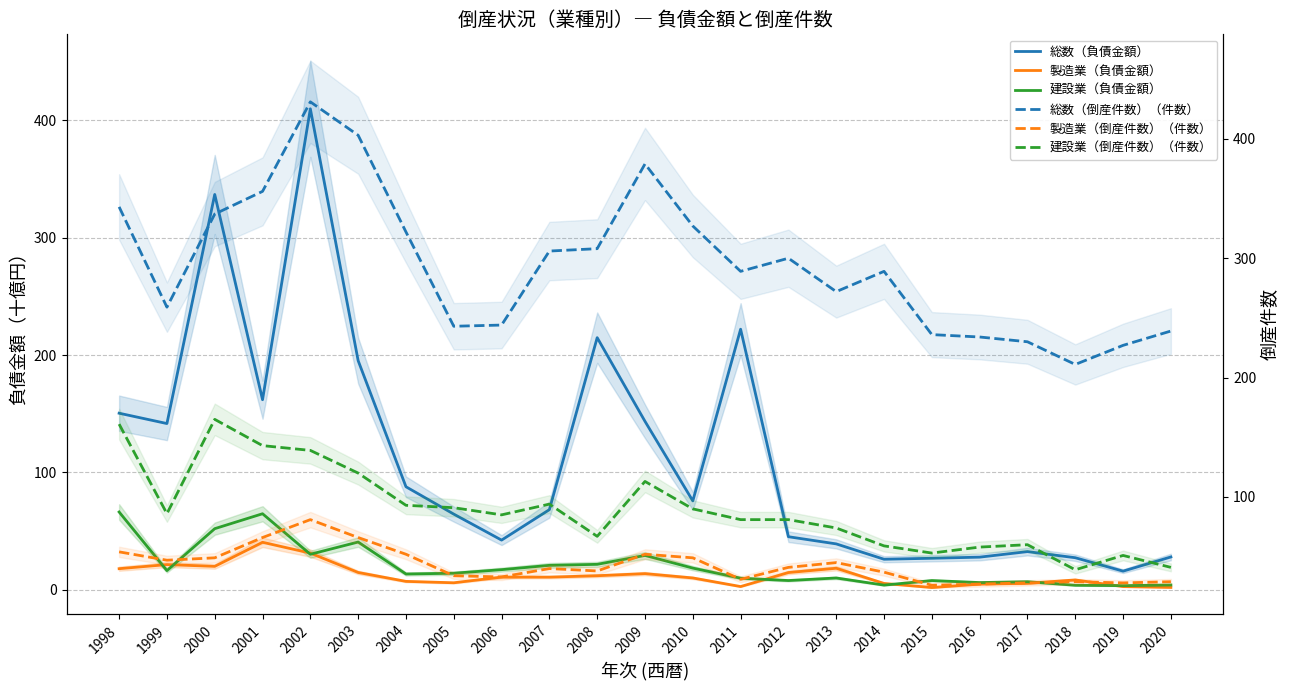

True or false: 総数（倒産件数）（件数） and 総数（負債金額） intersect in this chart.

False